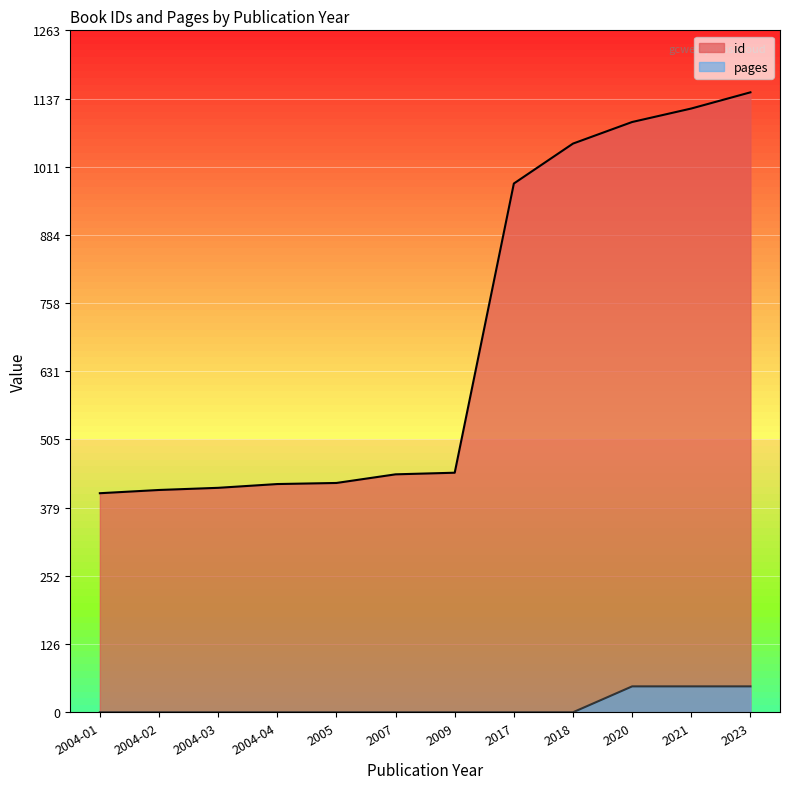

How many distinct data groups are displayed?

2